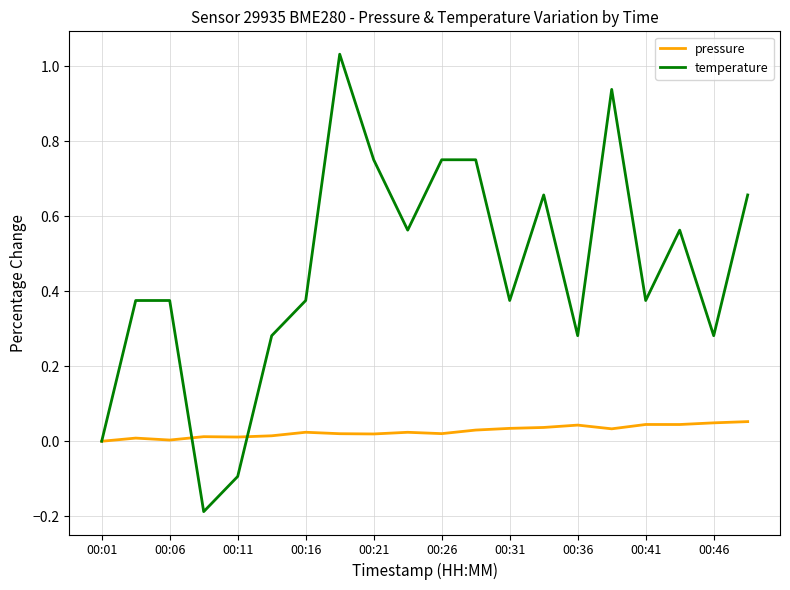

Which series has the largest range (max minus min)?

temperature